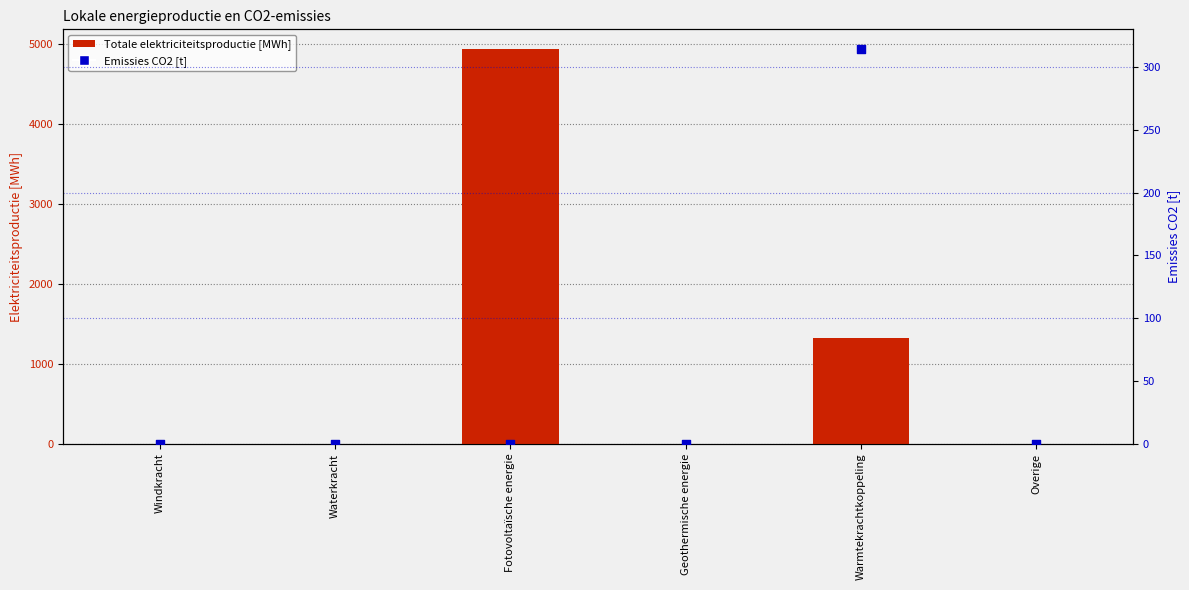

Which series has the largest Y range (max minus min)?

Totale elektriciteitsproductie [MWh]